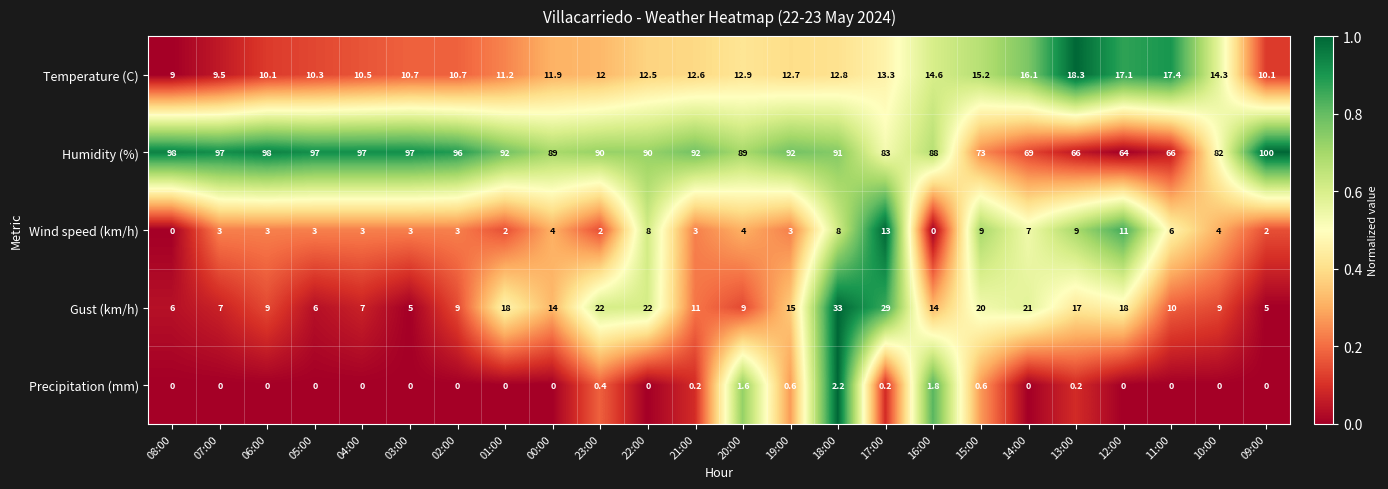

The Gust (km/h) series shows 2.5 at 07:00. True or false?

False